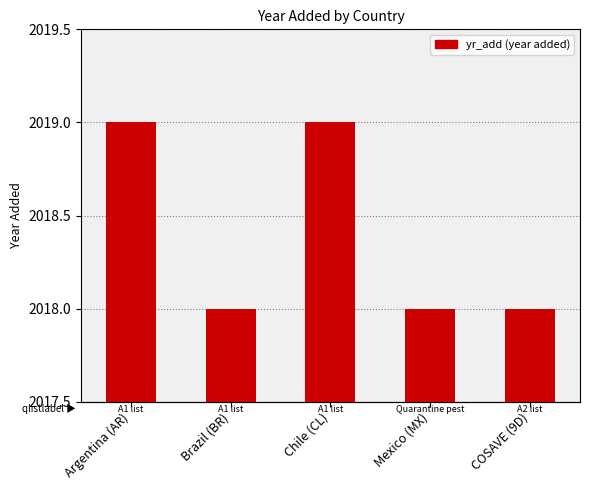

List the labels in order of value, largest first.

Argentina (AR), Chile (CL), Brazil (BR), Mexico (MX), COSAVE (9D)